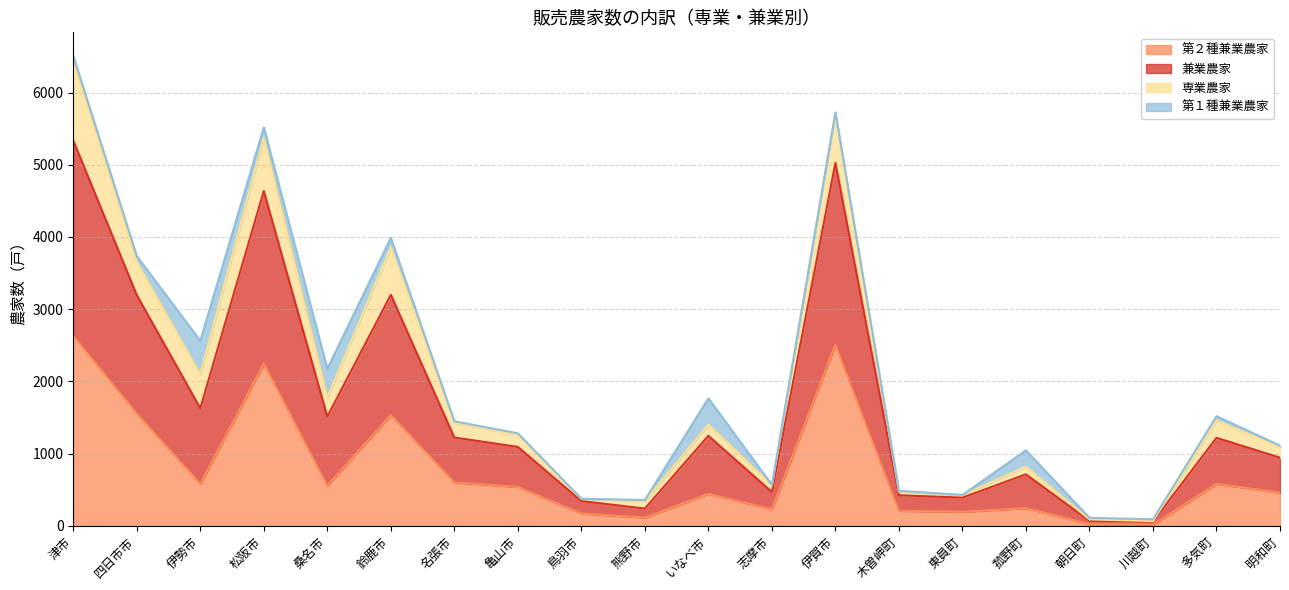

At which category is the sum across all series the highest?

津市